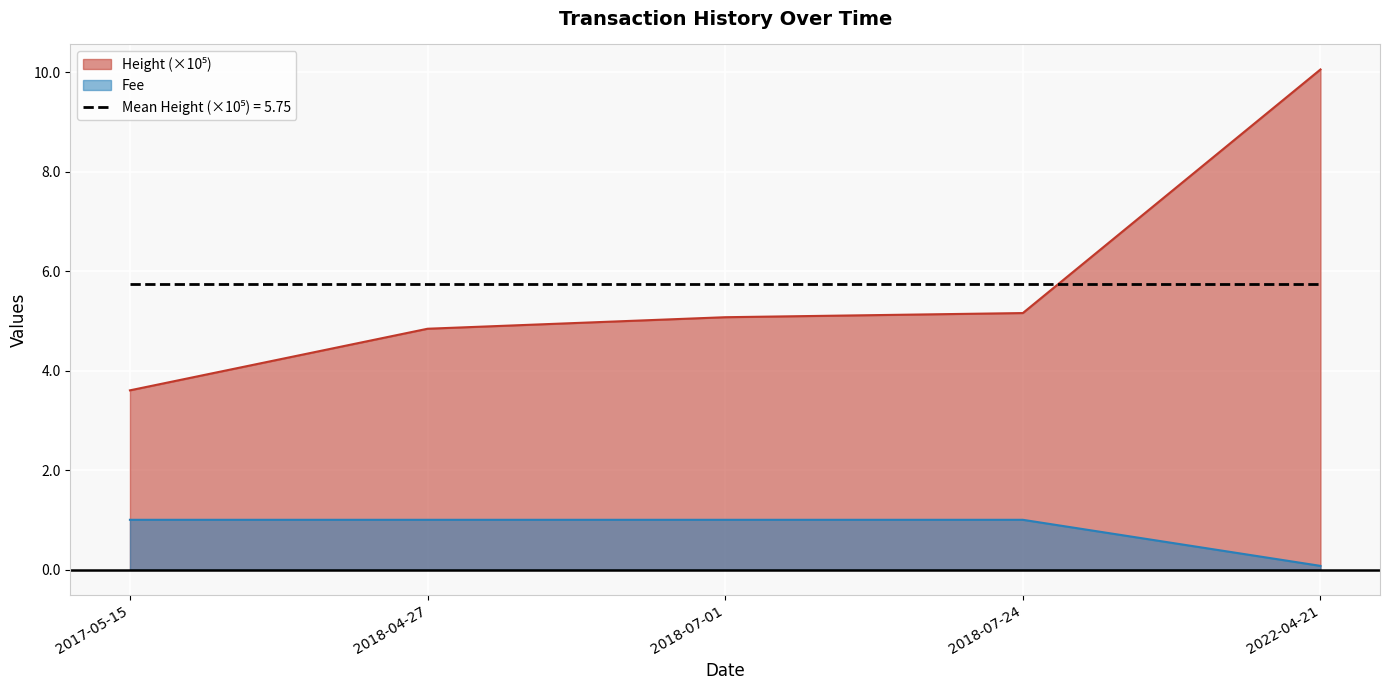

Is it true that Fee equals 1.0 at 2018-07-01?

True